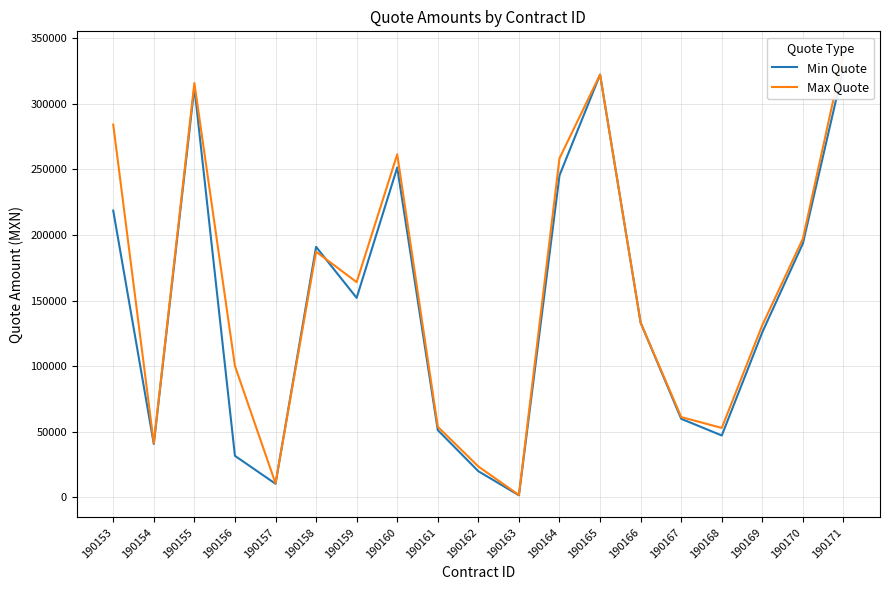

How many lines are shown in the chart?

2